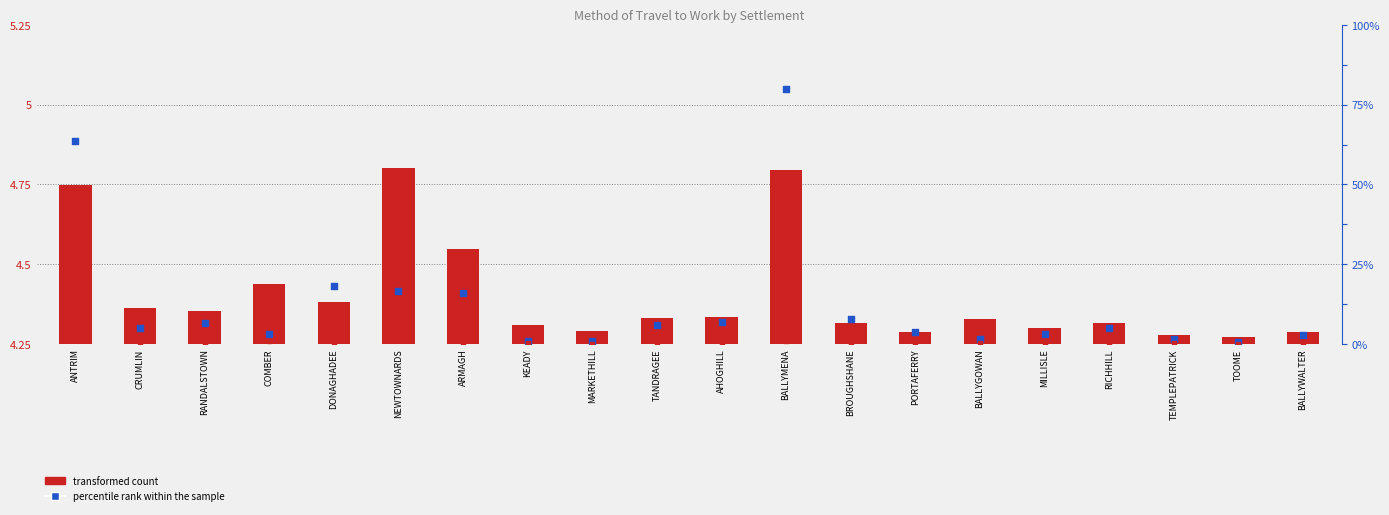

Which series has the largest total across all categories?

percentile rank within the sample